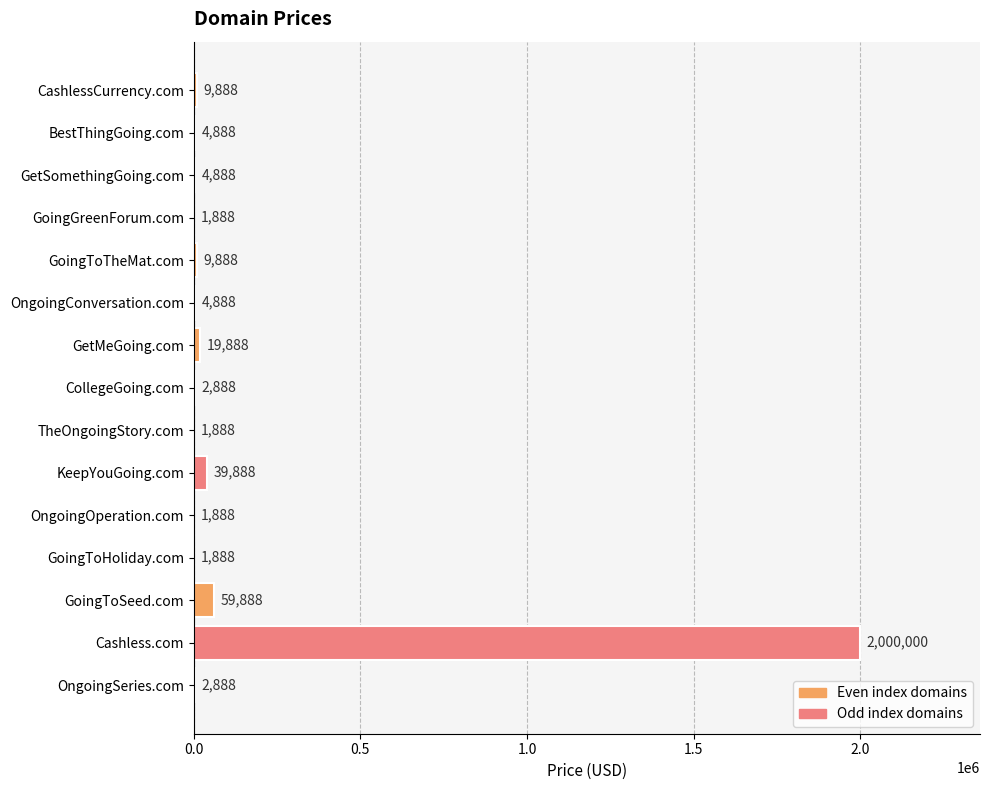

Is it true that the value at GoingGreenForum.com is 1888?

True